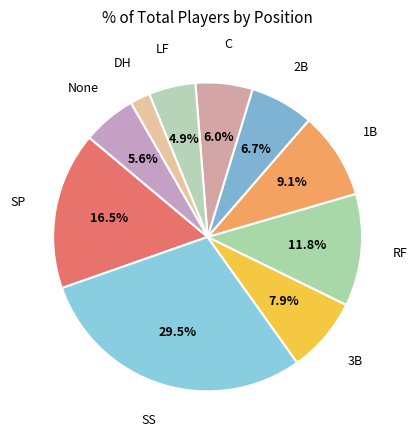

Count the number of slices in the pie.

10